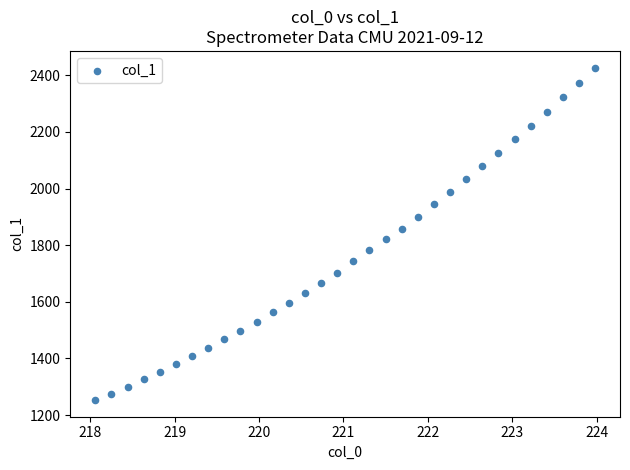

What is the range of Y values (max minus min)?

1174.6